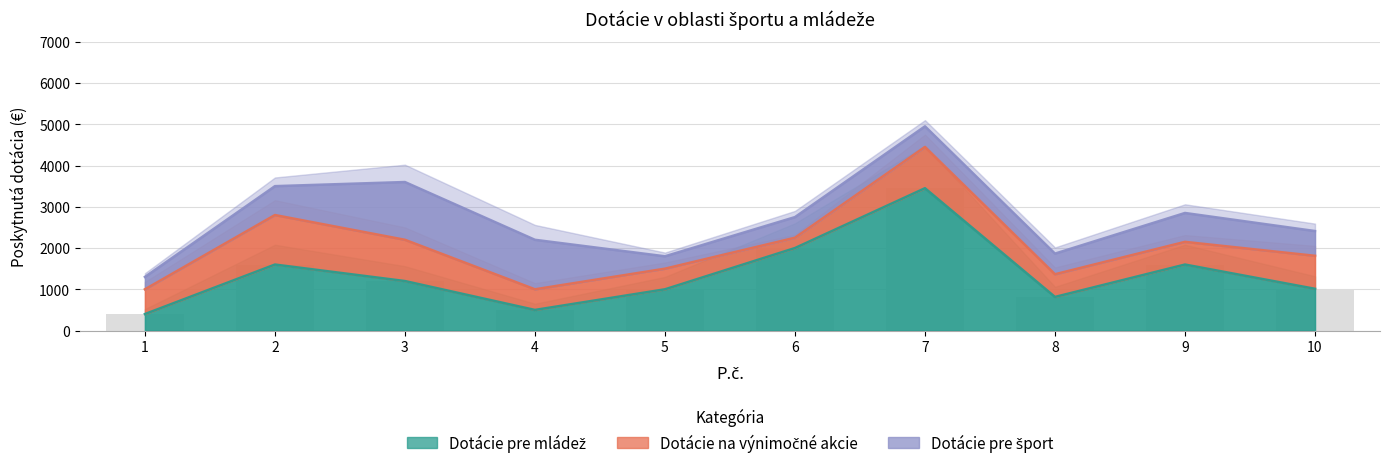

At which label does Dotácie pre šport reach its peak?

3